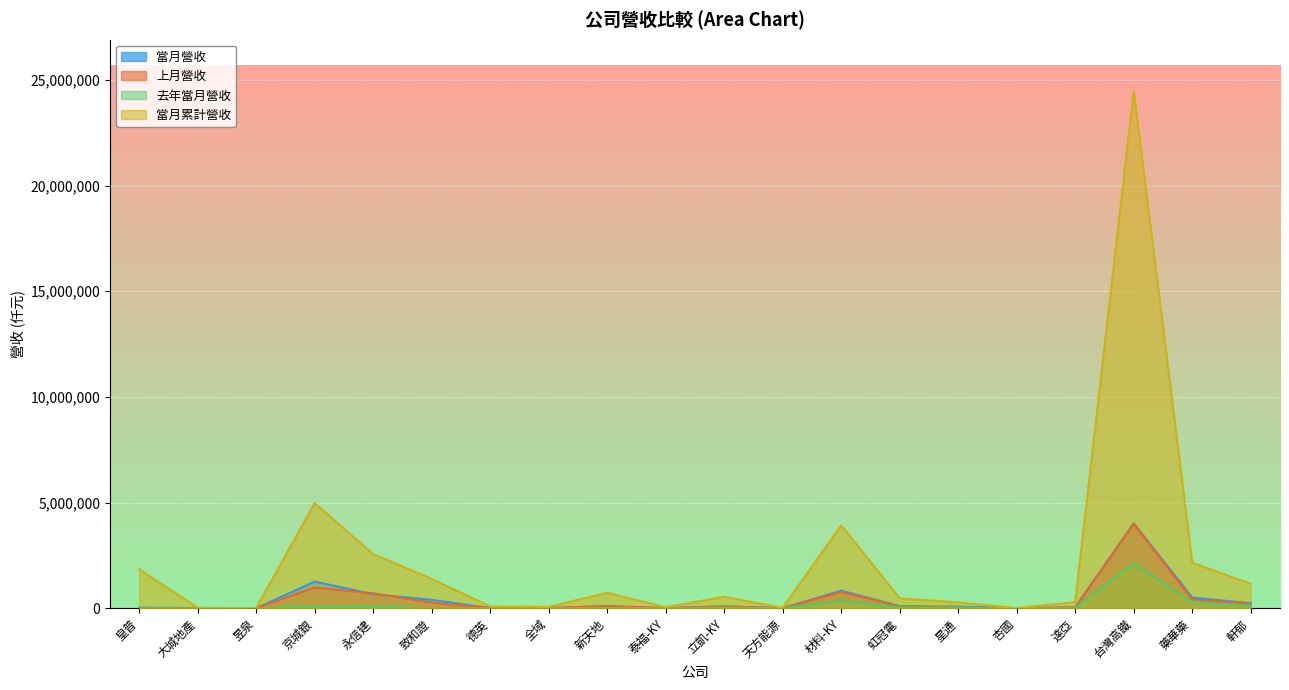

True or false: 當月營收 and 當月累計營收 intersect in this chart.

False